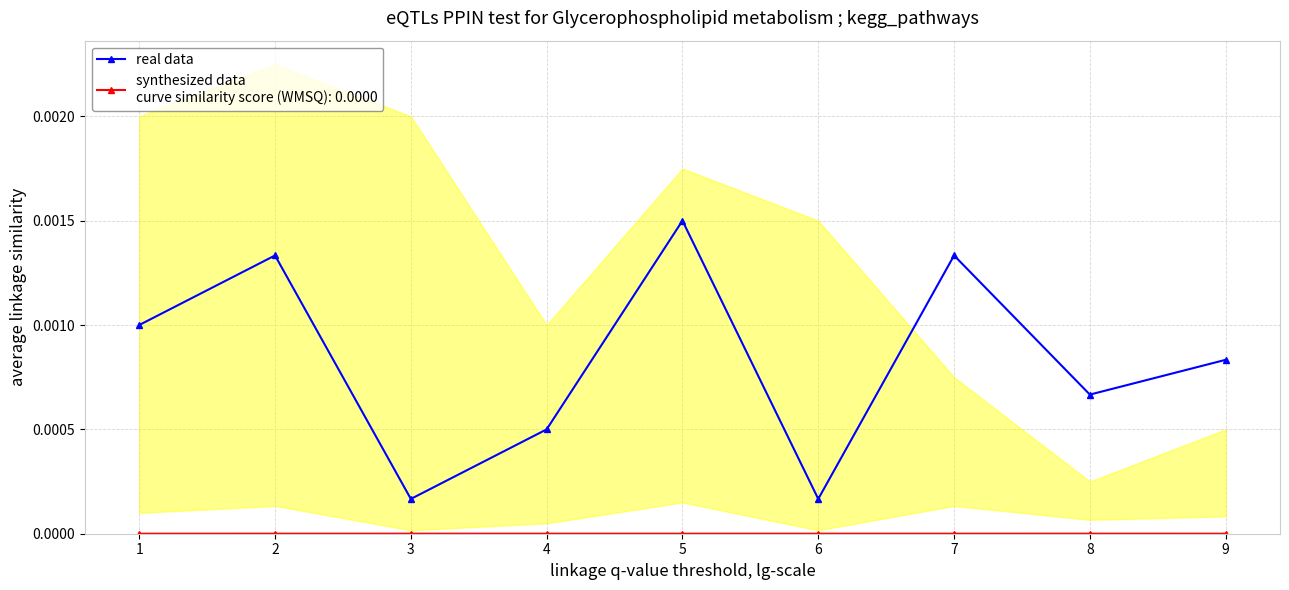

Which category has the lowest value across all series?

3